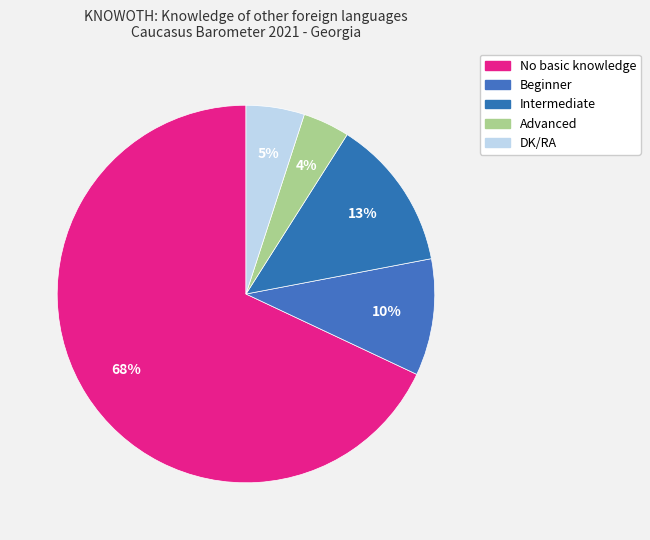

Which slice is the smallest?

Advanced